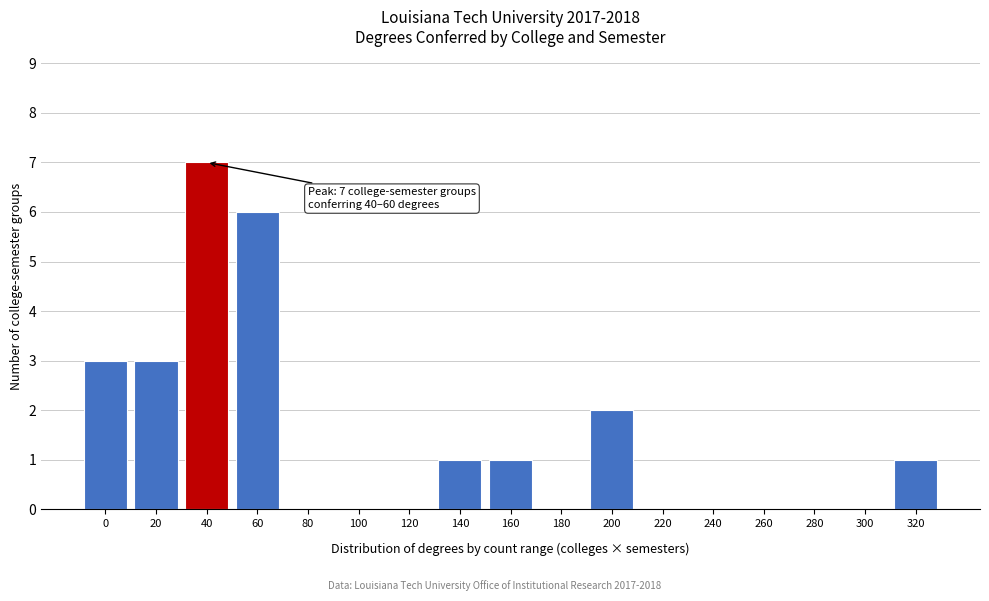

Reading left to right, extract all data points from this chart.

0=3	20=3	40=7	60=6	80=0	100=0	120=0	140=1	160=1	180=0	200=2	220=0	240=0	260=0	280=0	300=0	320=1